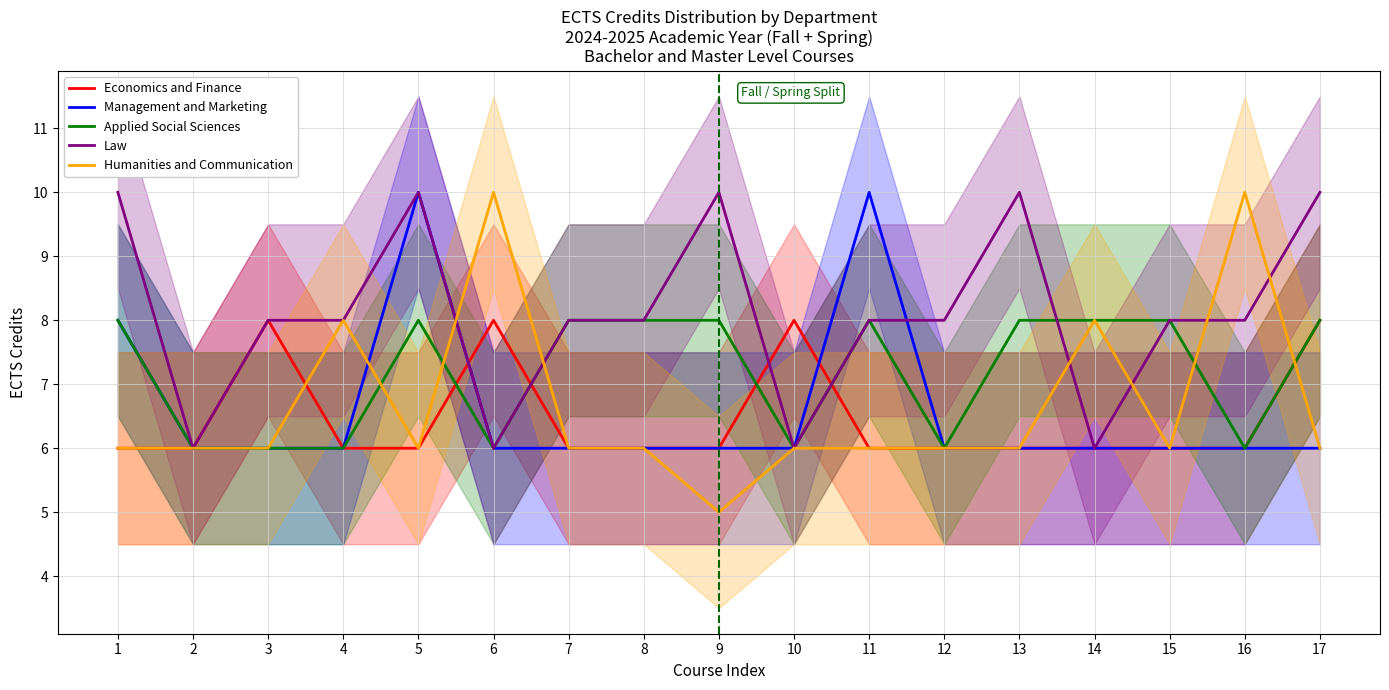

Which series changed the most between 3 and 14?

Economics and Finance